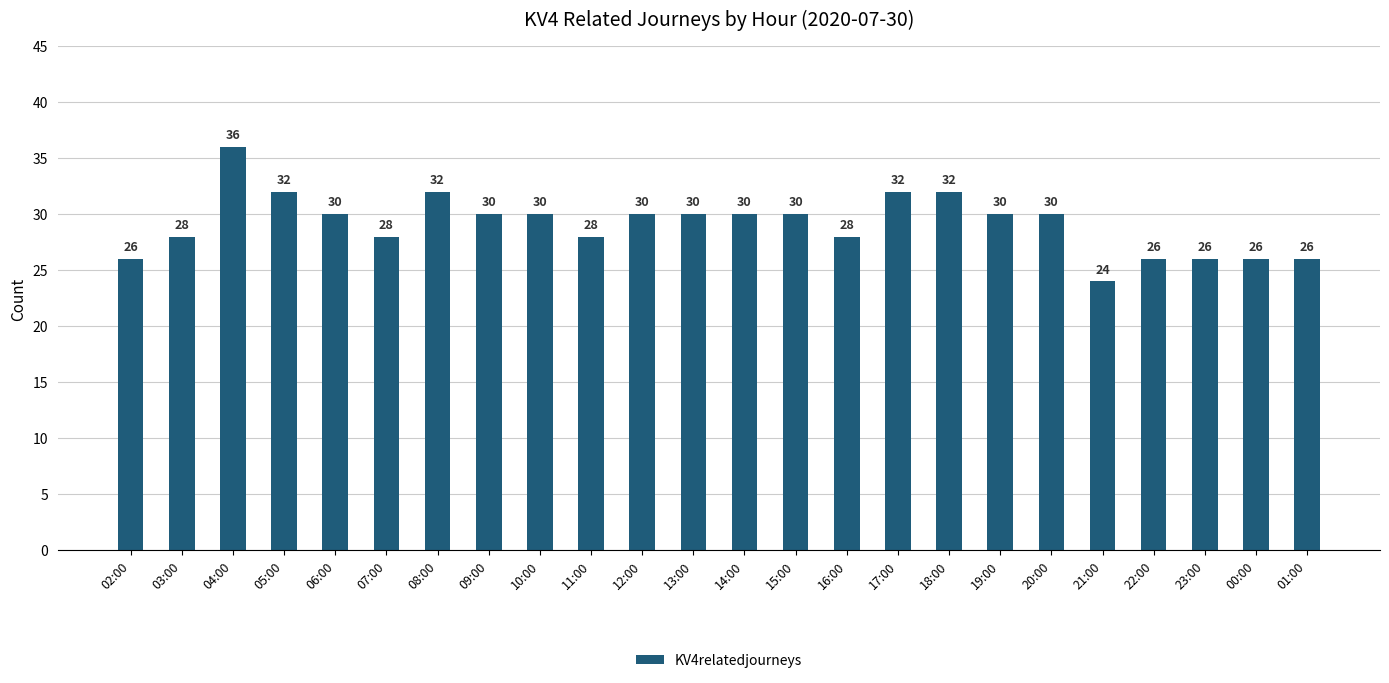

What is the sum of the values at 09:00 and 07:00?

58